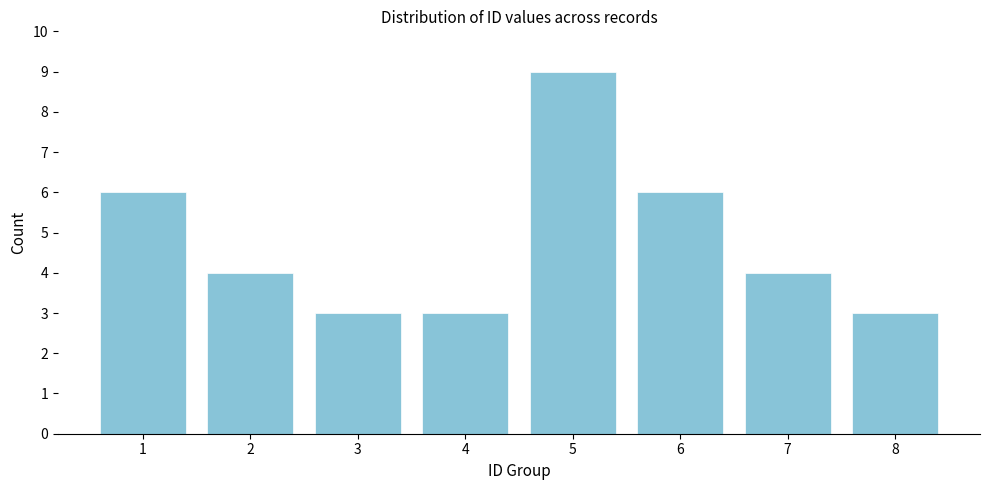

Reading left to right, list all the values displayed in this chart.

6	4	3	3	9	6	4	3